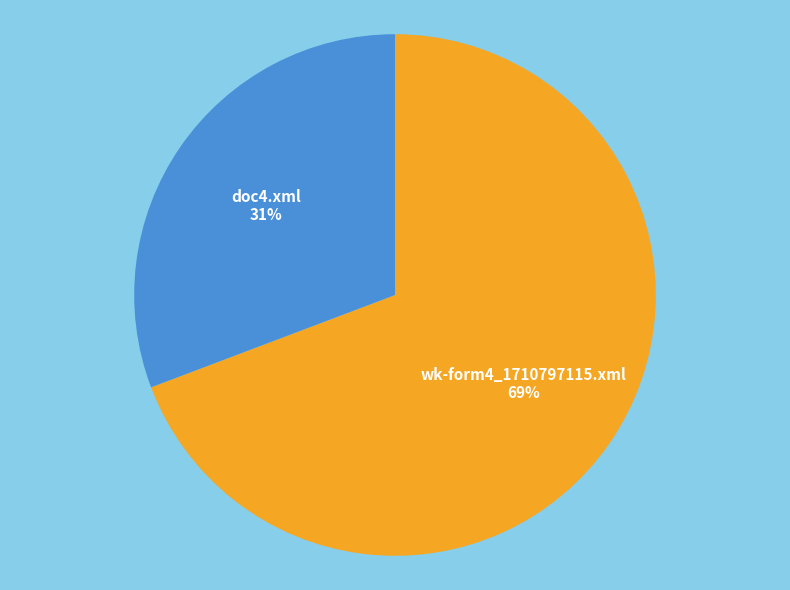

The wk-form4_1710797115.xml slice represents 69% of the pie. True or false?

True